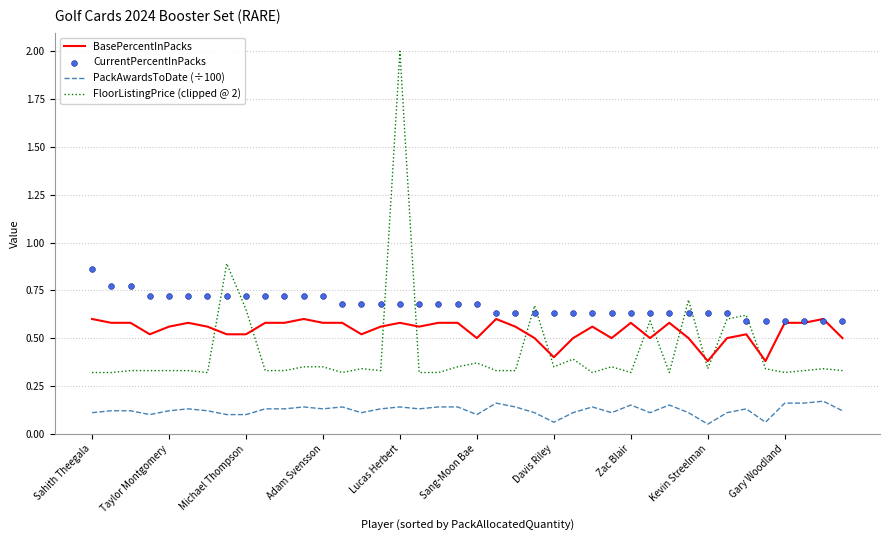

What is the total value across all series at 22?

1.7